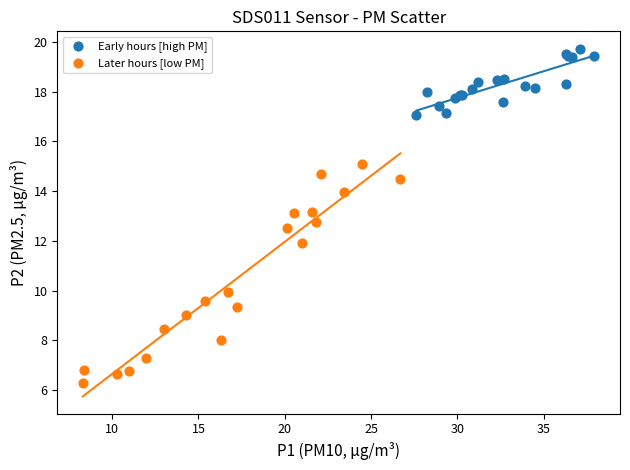

Which series has the largest Y range (max minus min)?

Later hours [low PM]